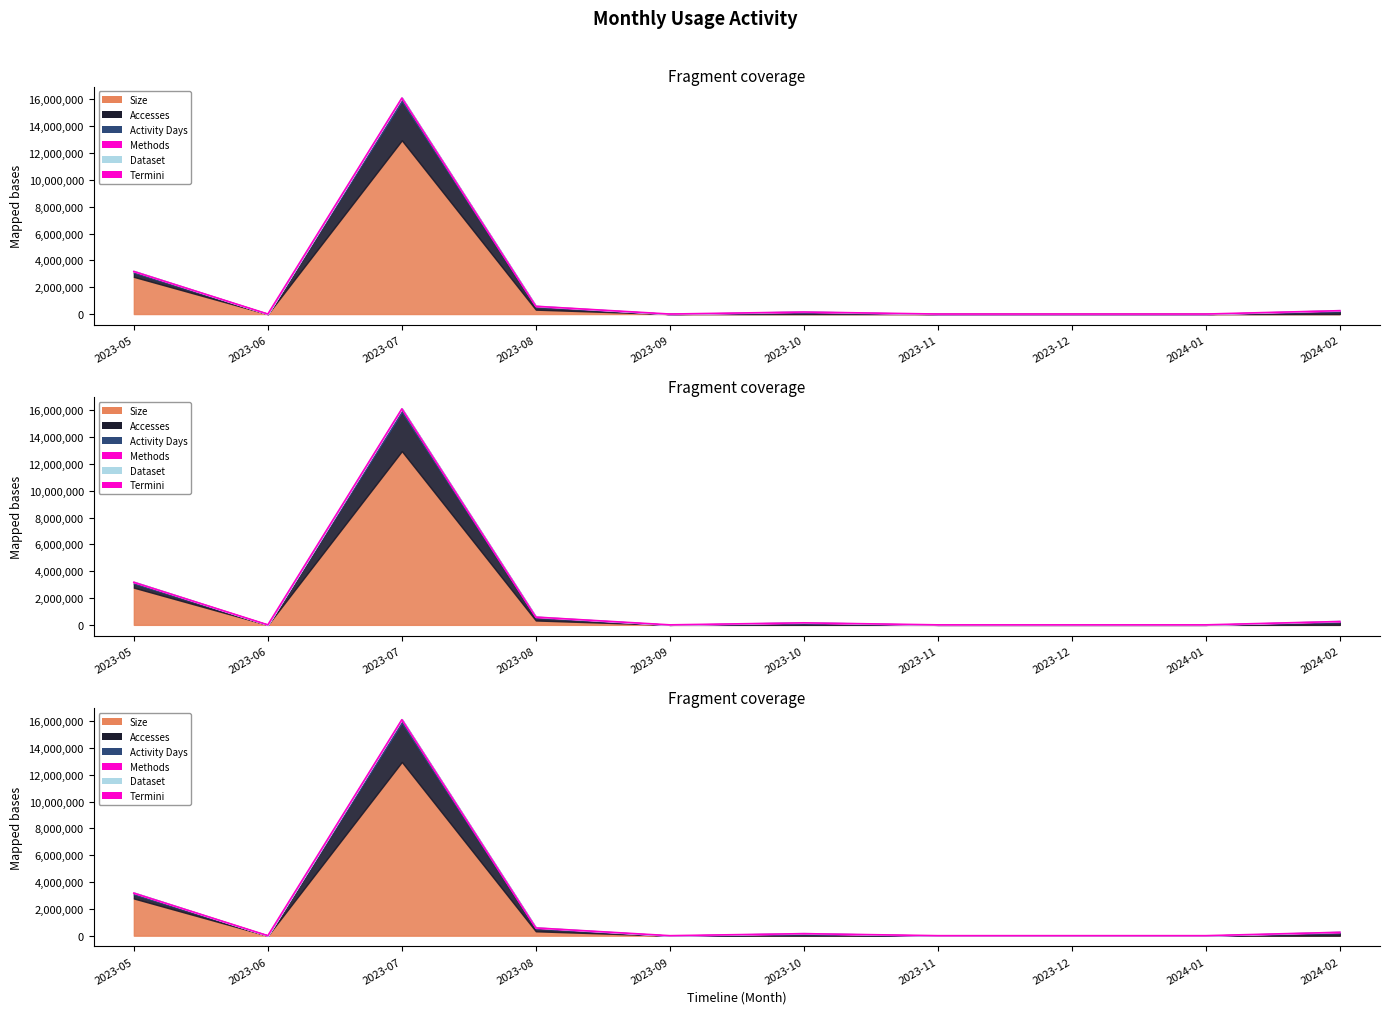

True or false: Size and Methods intersect in this chart.

False